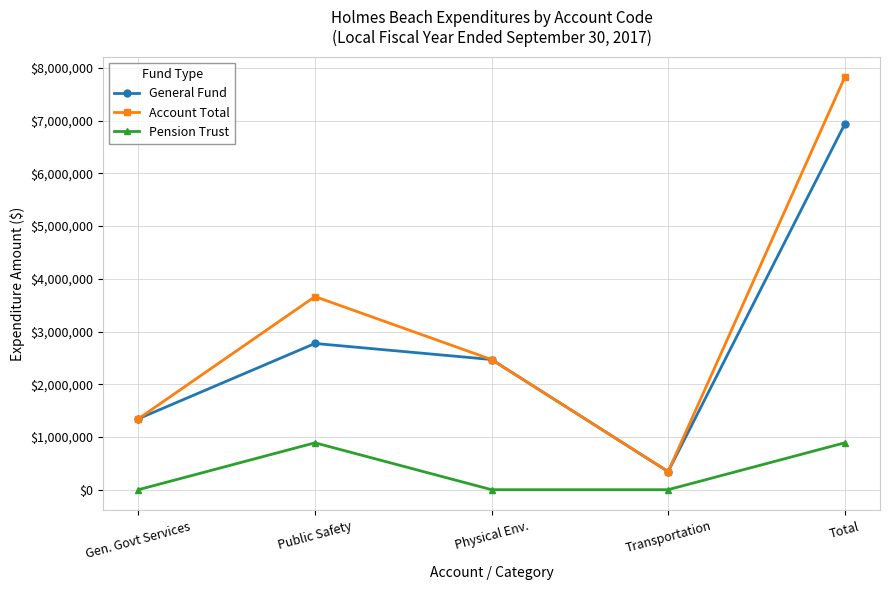

Is the value of General Fund at Physical Env. greater than the value of Pension Trust at Public Safety?

Yes